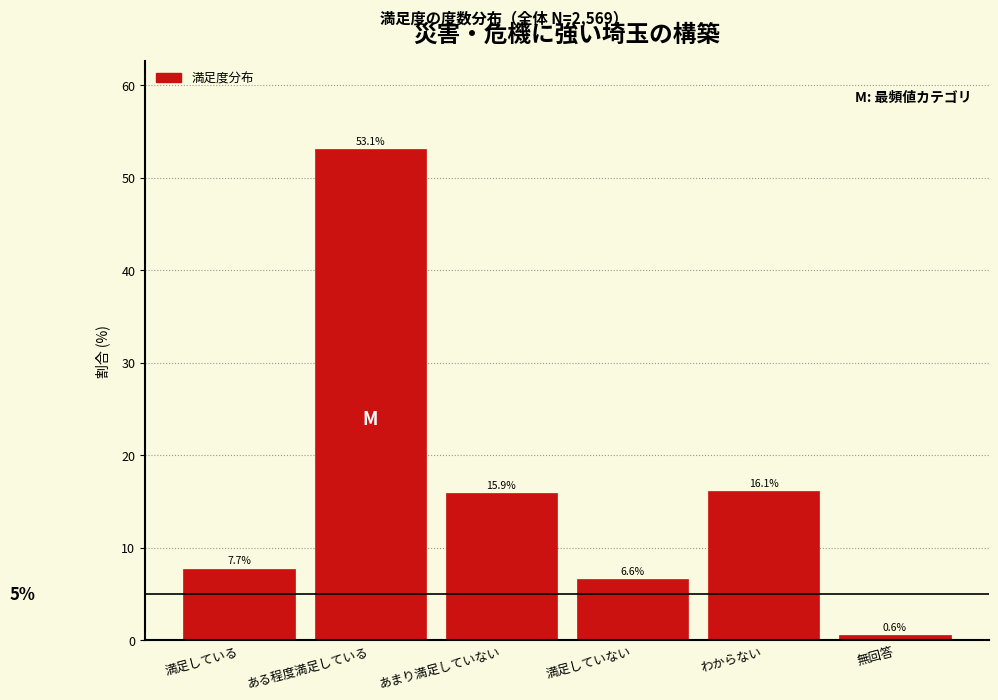

Reading left to right, what are all the values shown in this chart?

7.7	53.1	15.9	6.6	16.1	0.6